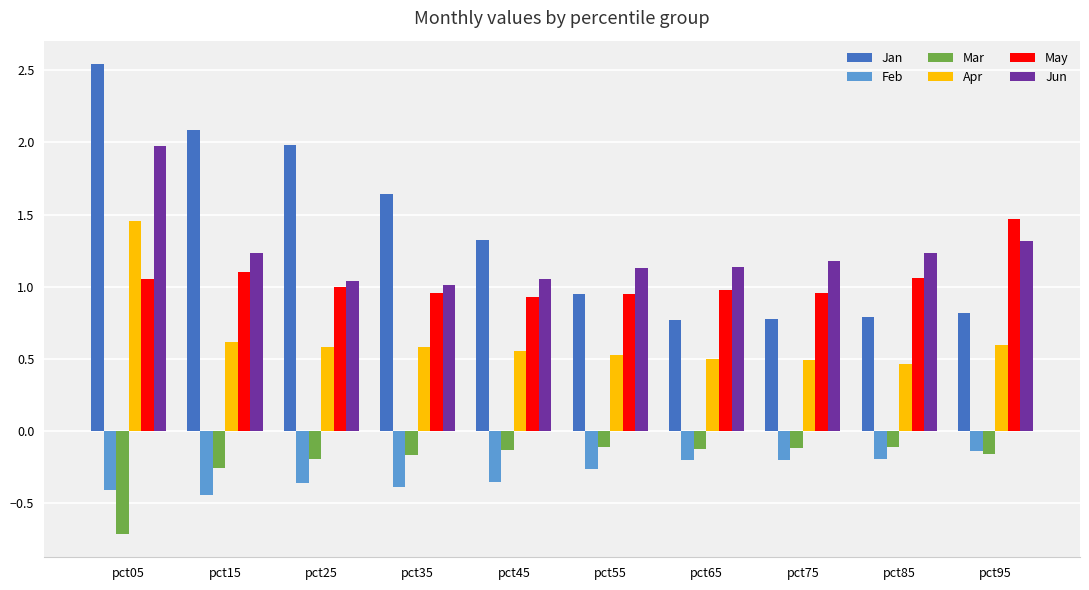

What is the total value across all series at pct85?

3.3